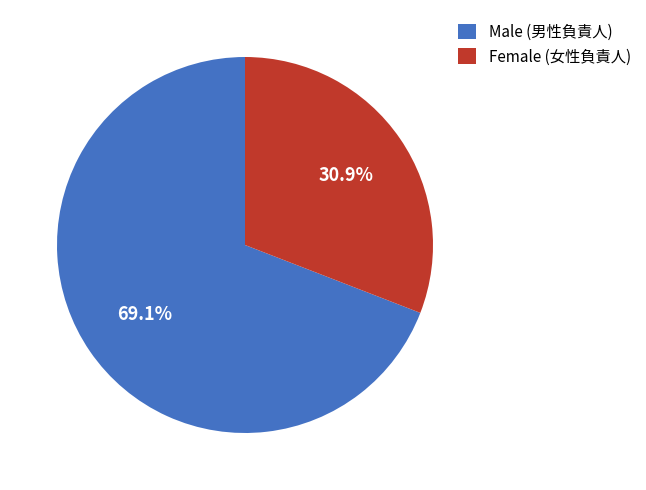

Rank the categories by value from highest to lowest.

Male (男性負責人), Female (女性負責人)